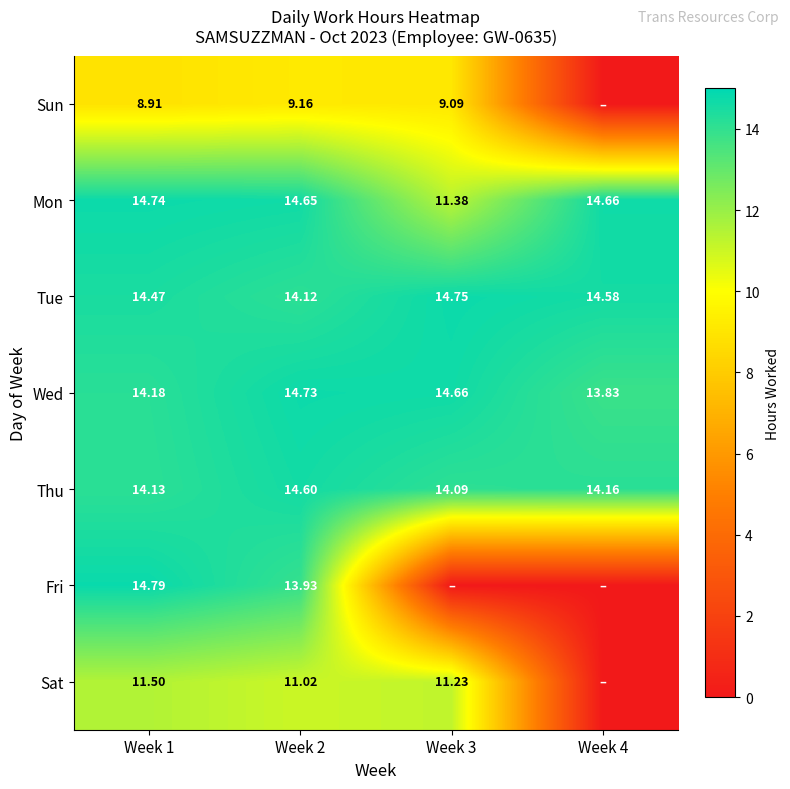

What is the difference between the maximum and minimum values in the Thu series?

0.5